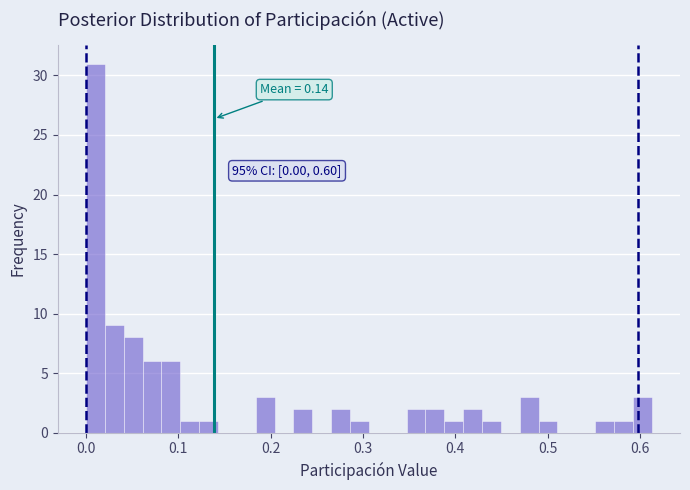

Read against the x-axis, roughly where is the centre of the tallest bar?

0.01